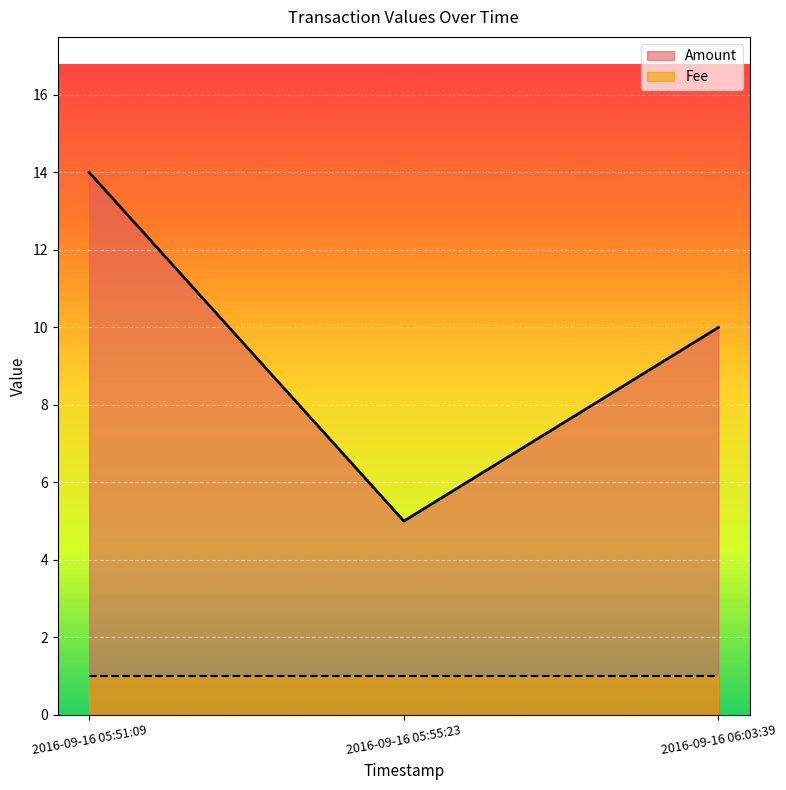

At which category does the chart reach its minimum across all series?

2016-09-16 05:55:23